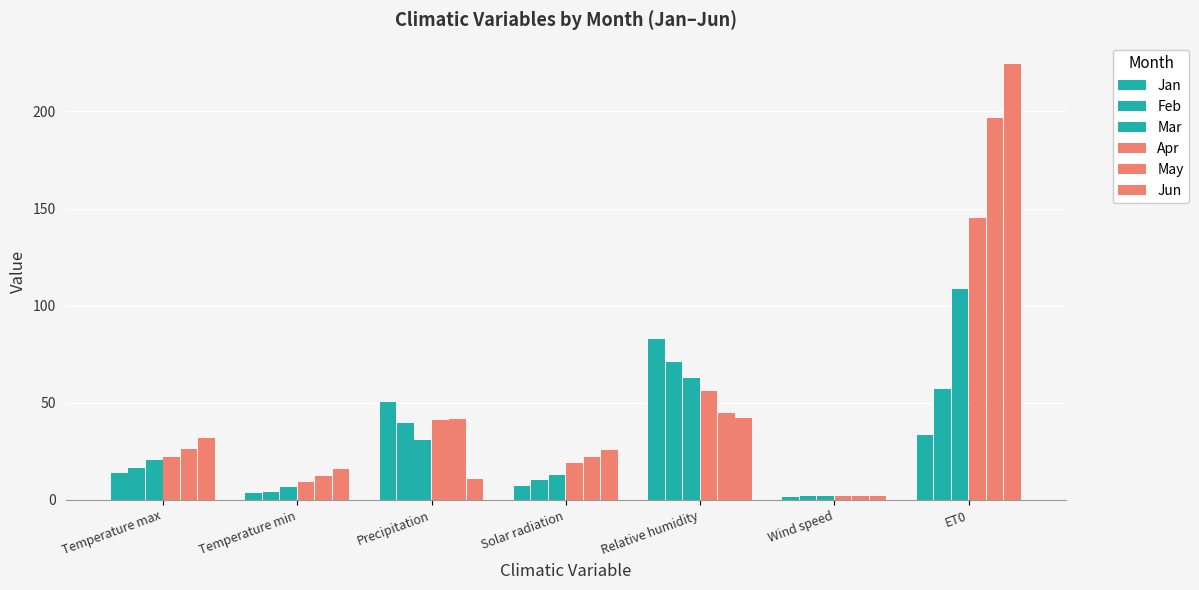

What is the difference between the second highest and minimum values in the Jun series?

39.7